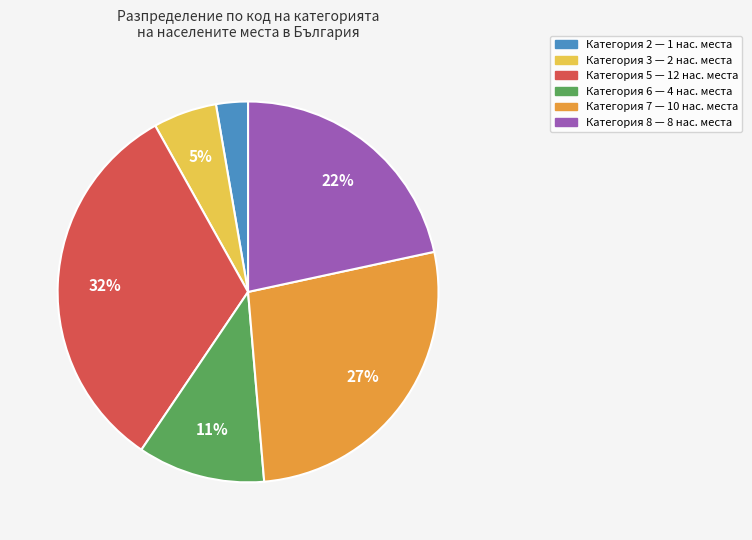

Is there a majority slice in this chart?

No